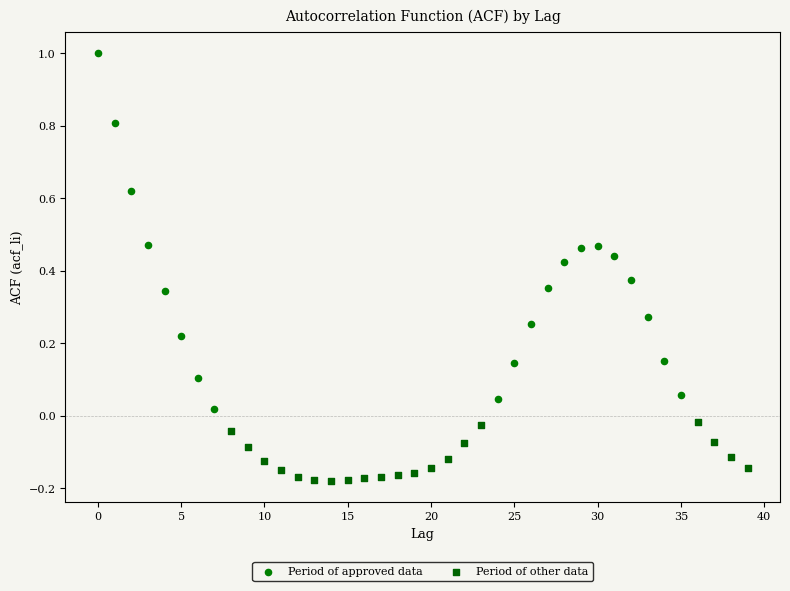

Which series contains the highest Y value?

Period of approved data